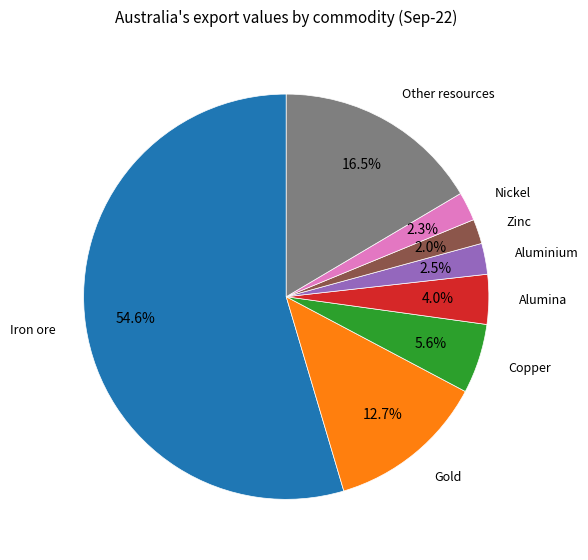

Is there any slice that represents more than half of the pie?

Yes